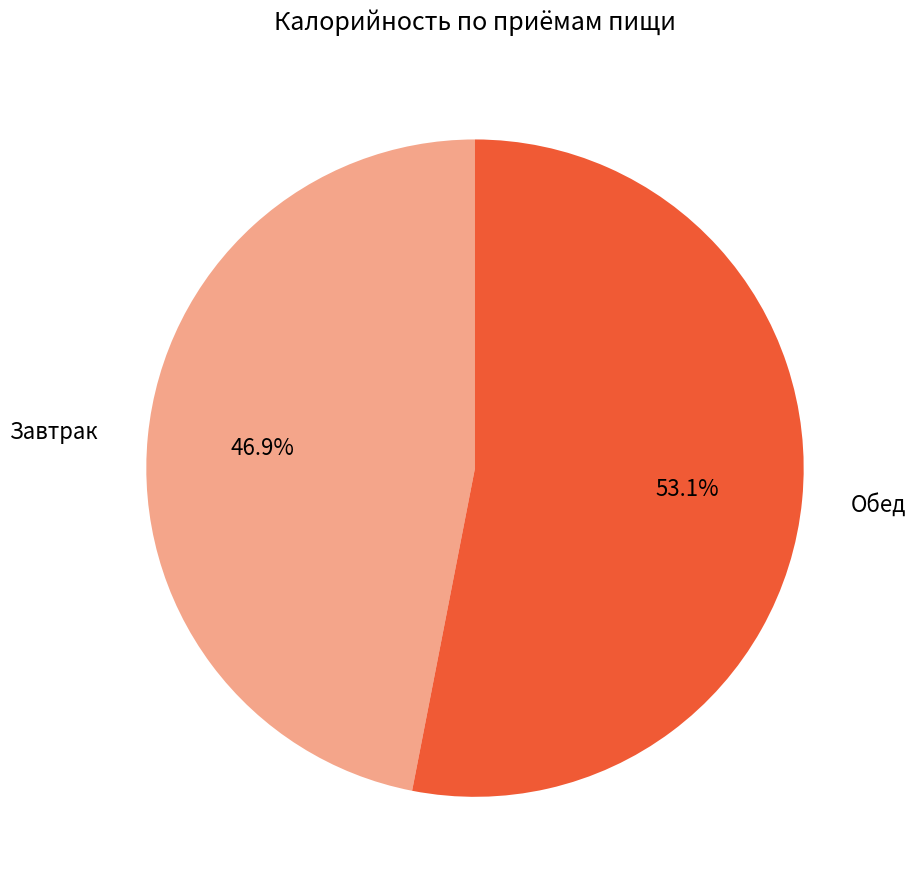

To the nearest percent, what is the difference between the largest and smallest slice percentages?

6%